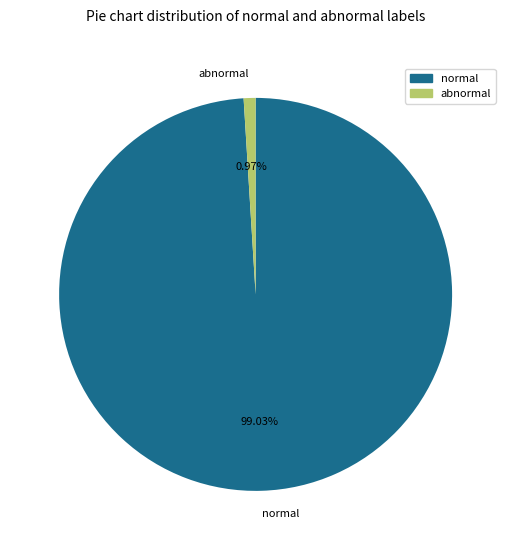

Which category has the biggest portion of the pie?

normal